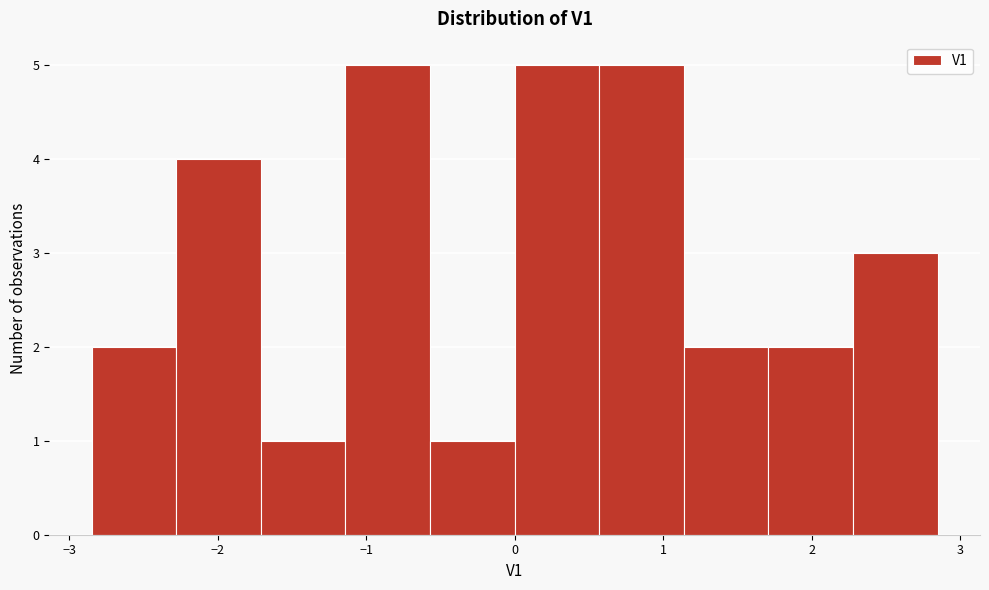

Reading left to right, list every bar in this chart as the range it spans on the x-axis followed by its height. Neither the bar edges nor the heights are printed on the chart, so give them approximately, as read against the axes.

-2.85 to -2.28: 2
-2.28 to -1.71: 4
-1.71 to -1.14: 1
-1.14 to -0.57: 5
-0.57 to 0.00: 1
0.00 to 0.57: 5
0.57 to 1.14: 5
1.14 to 1.71: 2
1.71 to 2.28: 2
2.28 to 2.85: 3